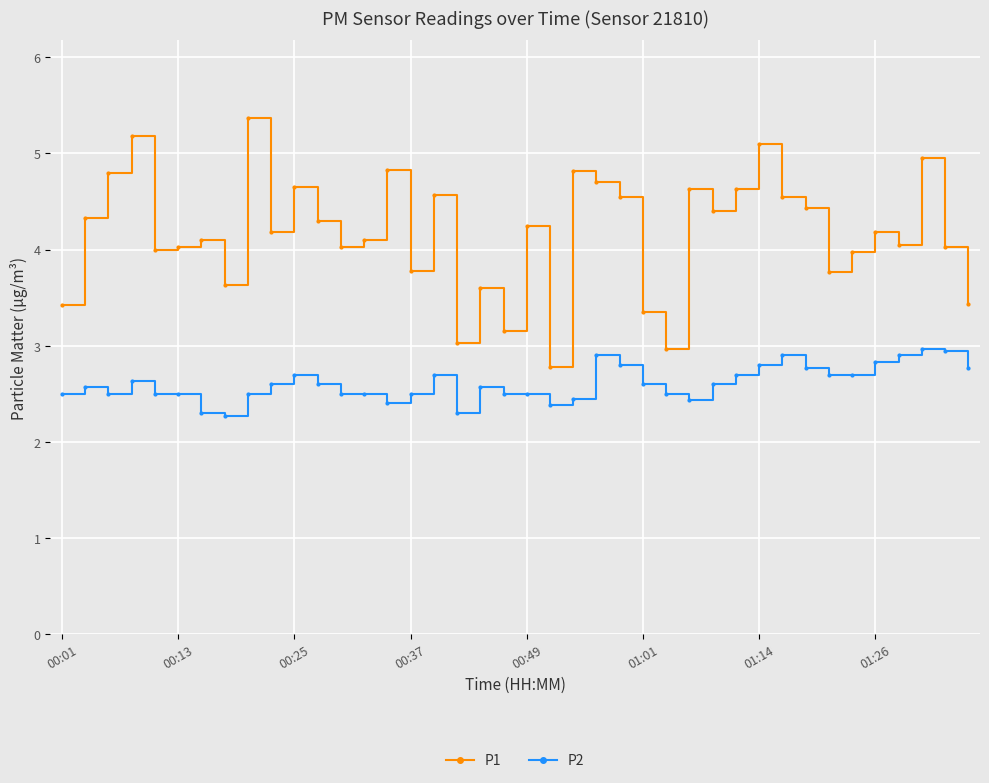

What is the difference between the maximum and minimum values in the P1 series?

2.6